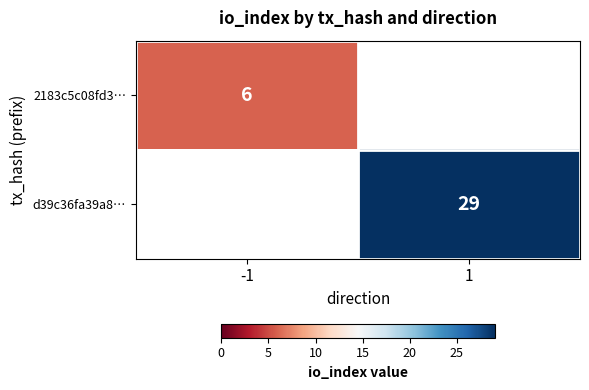

At how many categories does at least one series exceed 26?

1